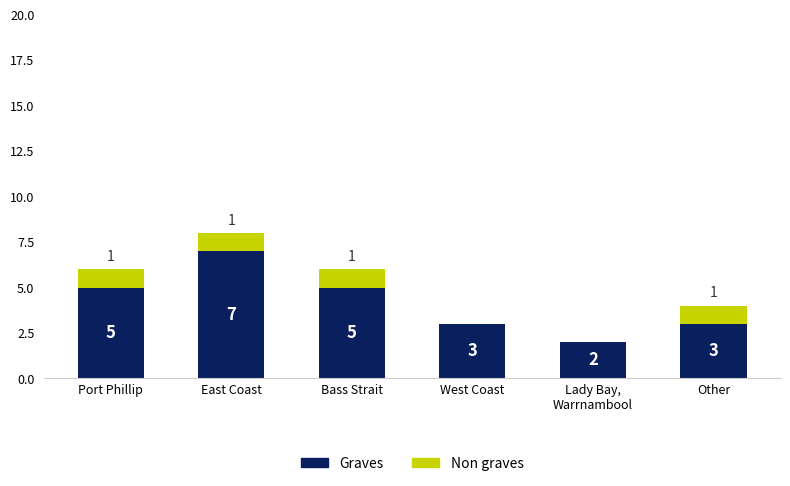

What is the sum of all Graves values?

25